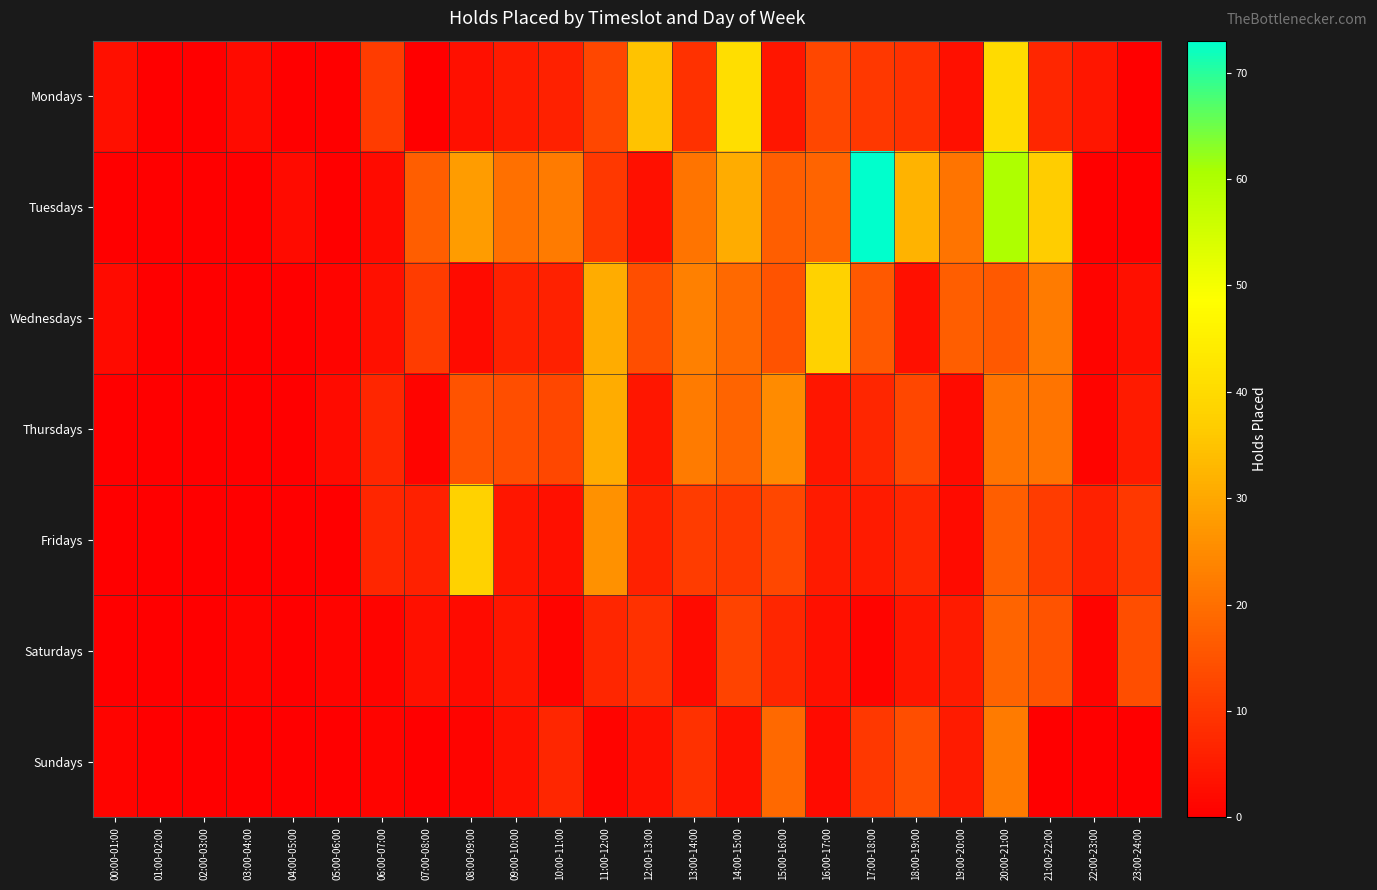

At how many categories does at least one series exceed 37?

5